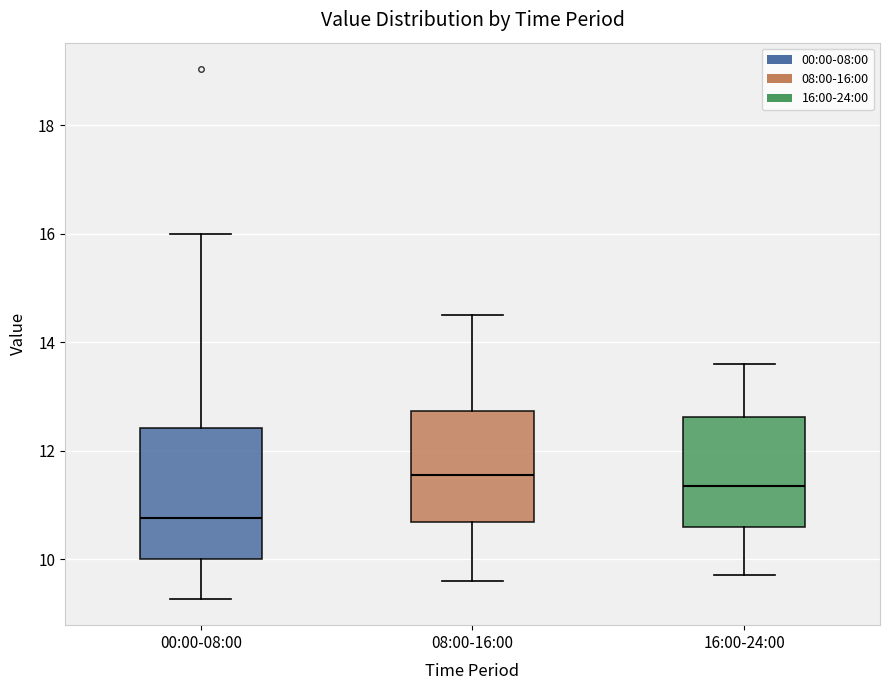

Where does the upper whisker of the box for 08:00-16:00 end on the y-axis? The values are not printed on the chart, so give them approximately, as read against the axis.

14.6